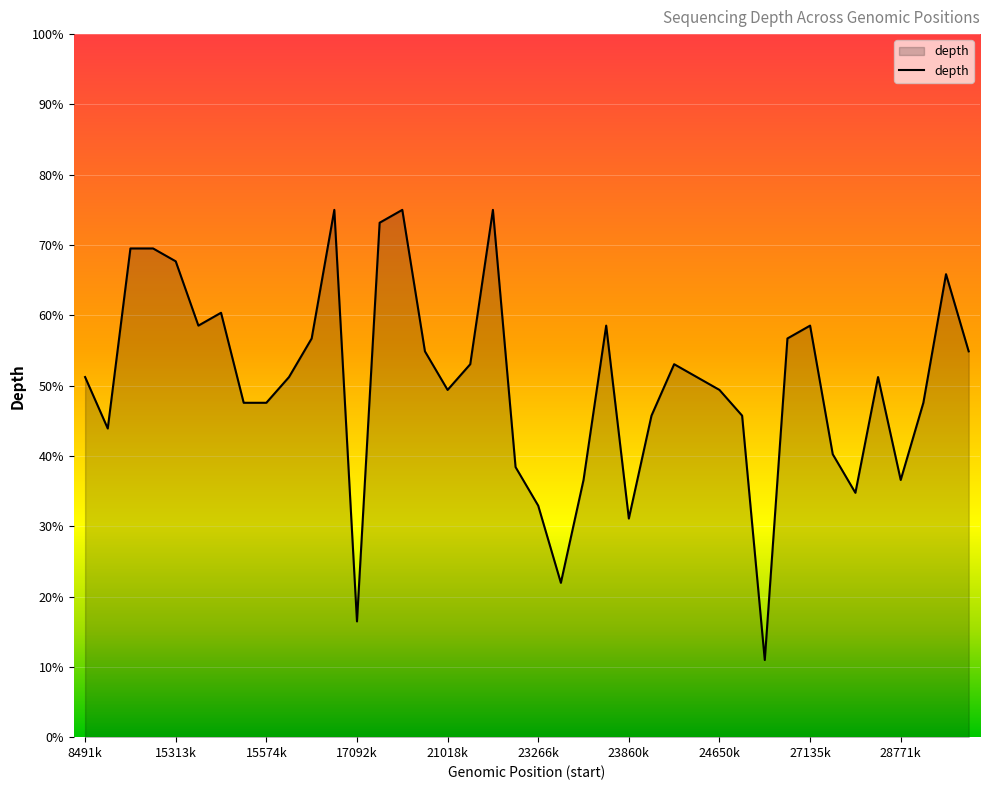

How many distinct data groups are displayed?

1